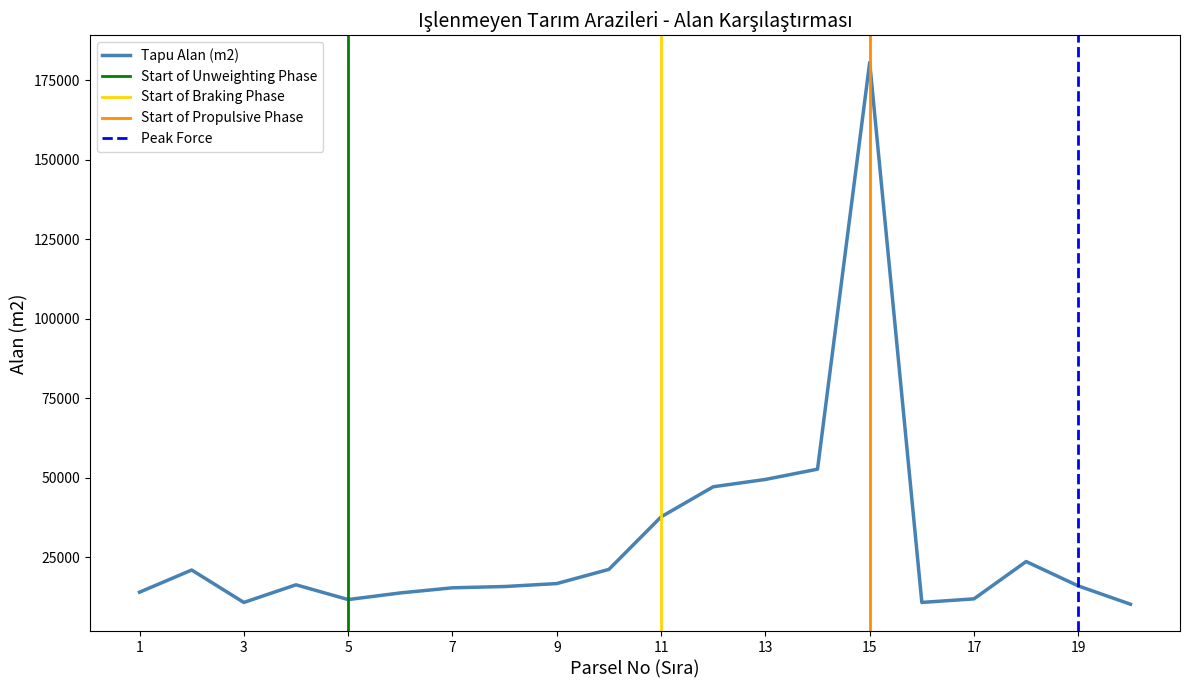

What is the greatest value displayed?

180660.2